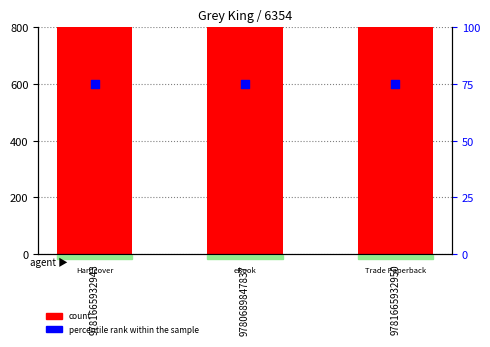

Is the value of count at 9780689847837 greater than the value of percentile rank within the sample at 9781665932943?

Yes